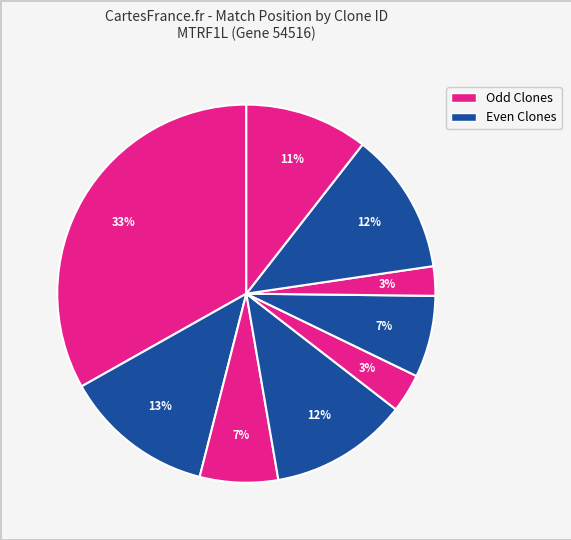

Is there a majority slice in this chart?

No